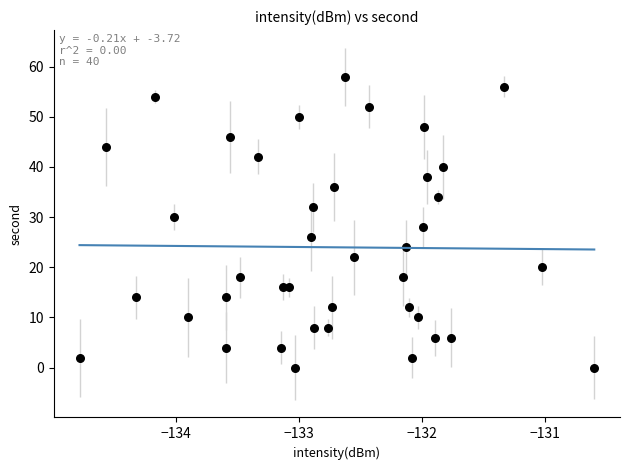

What is the range of Y values (max minus min)?

58